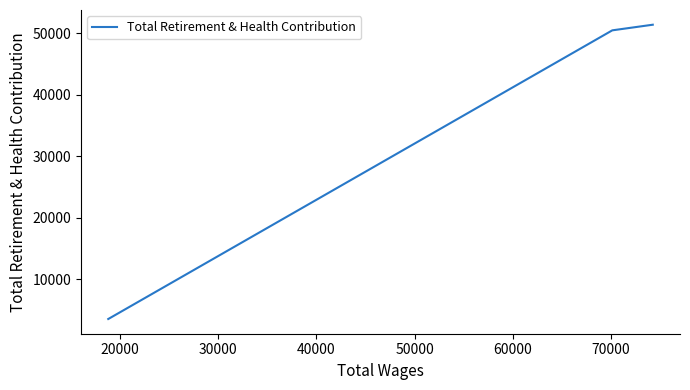

How many lines are shown in the chart?

1